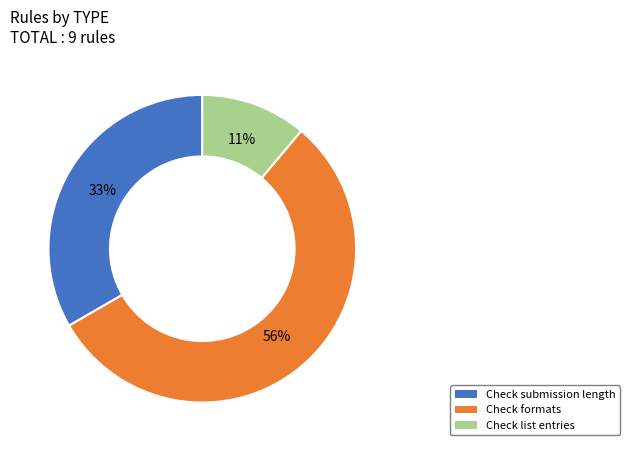

Between Check submission length and Check list entries, which is larger?

Check submission length